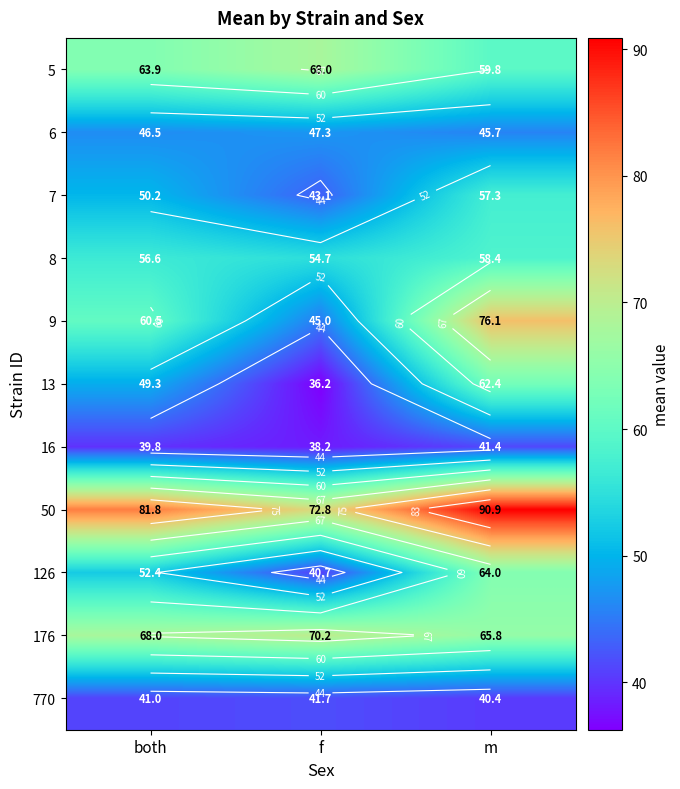

Which series has the largest total across all categories?

50